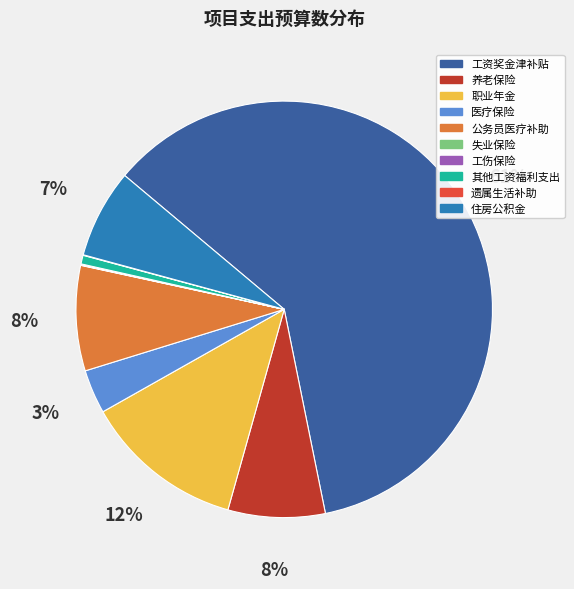

To the nearest percent, what portion does 职业年金 represent?

12%